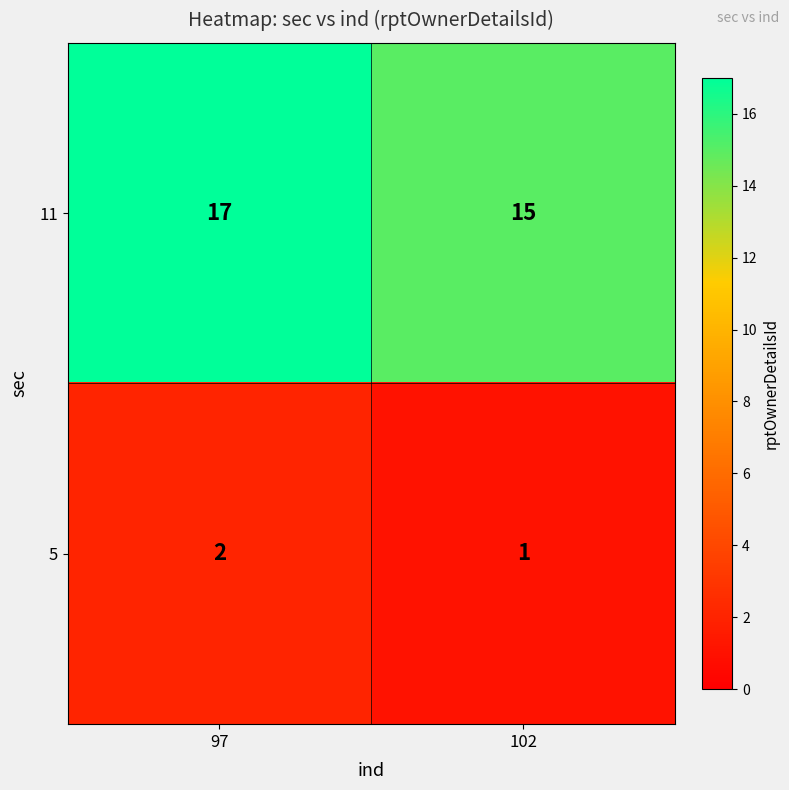

Which series changed the most between 97 and 102?

11